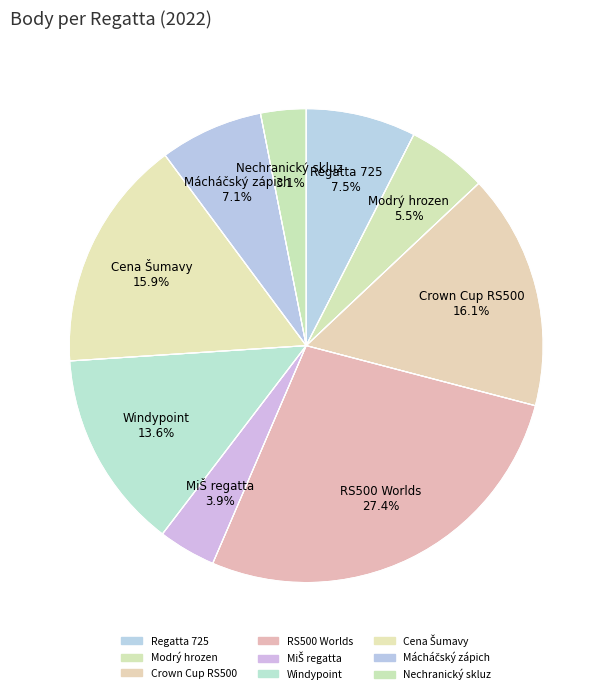

What is the total percentage of 227006 and 221301?

20.0%